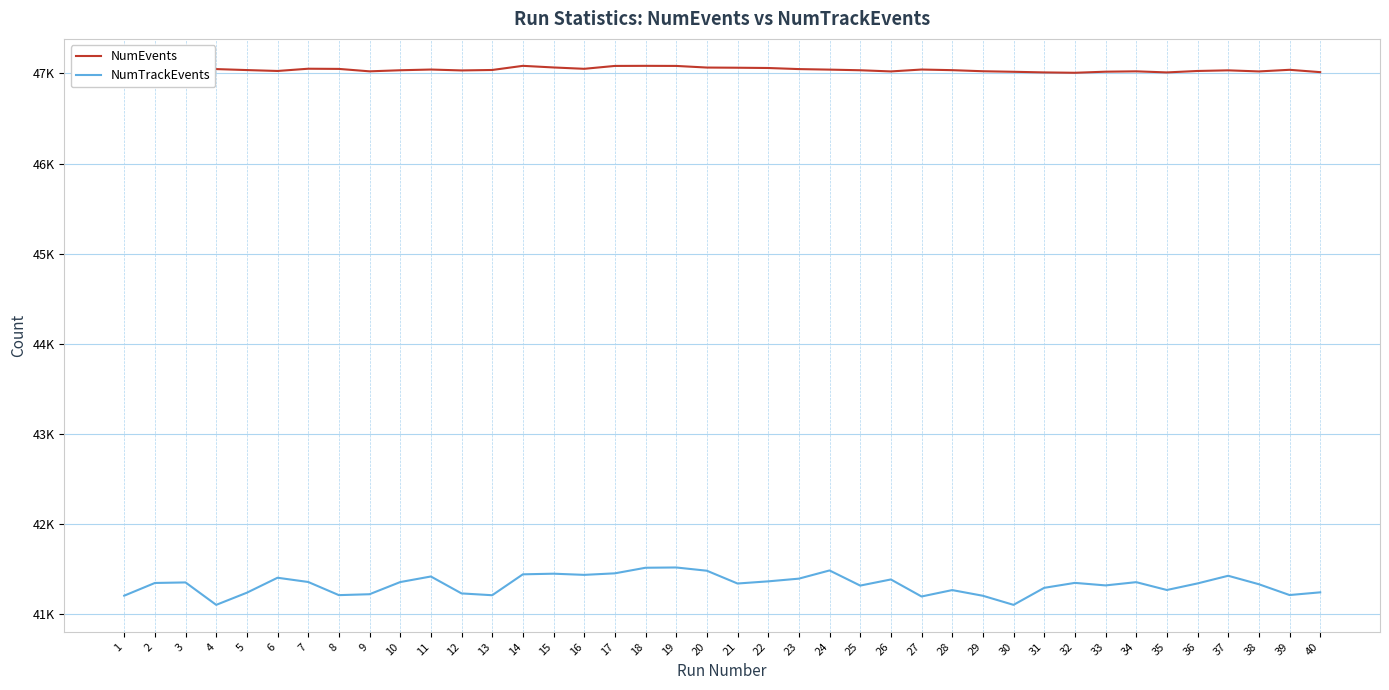

What is the sum of all NumTrackEvents values?

1653055